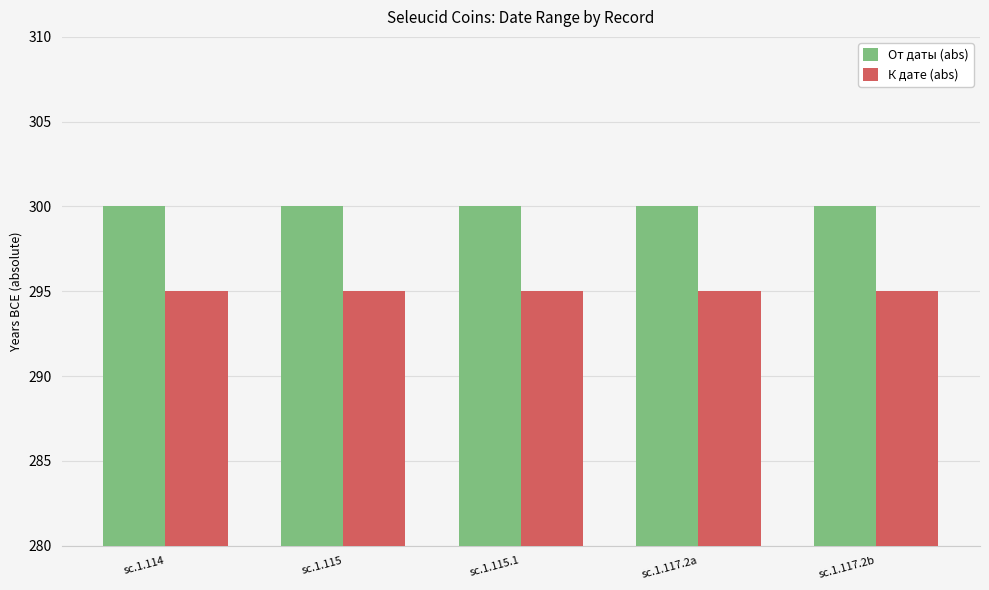

The К дате (abs) series shows 295 at sc.1.114. True or false?

True